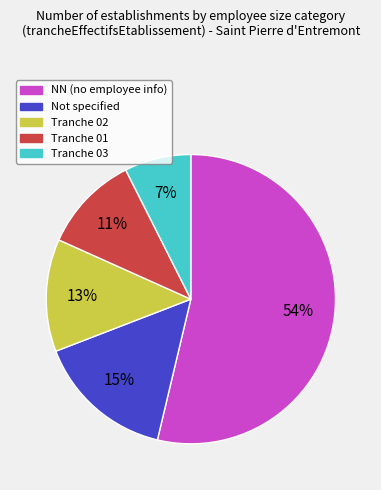

To the nearest percent, what is the average slice percentage?

20%